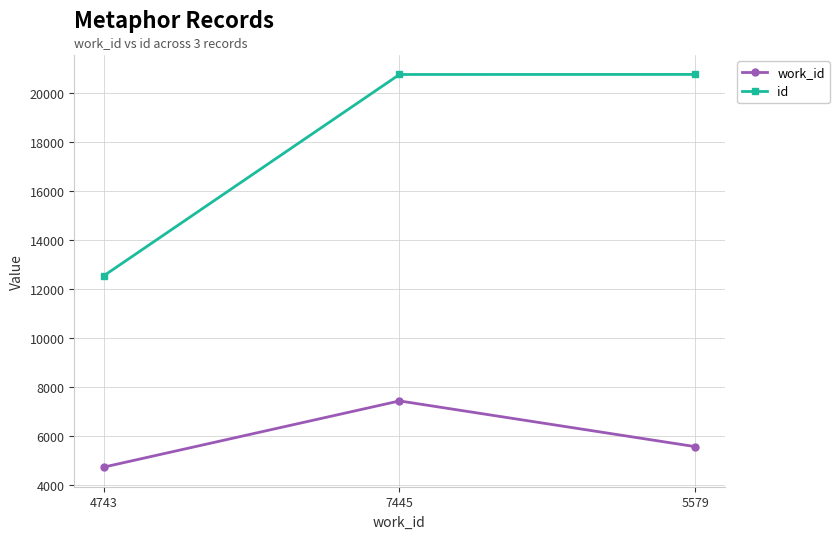

How many lines are shown in the chart?

2